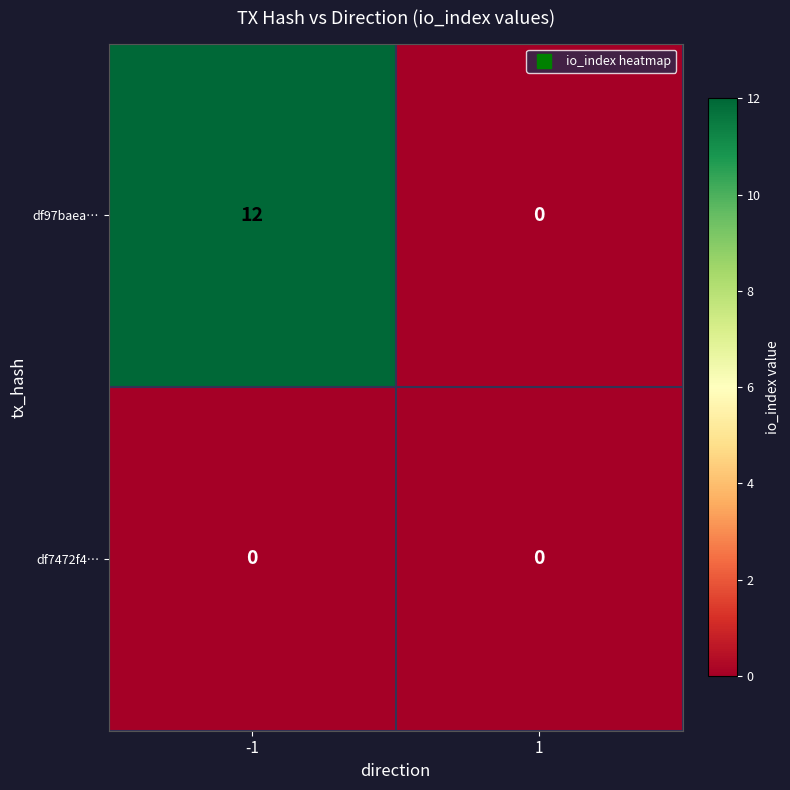

What is the difference between the highest and lowest values at -1?

12